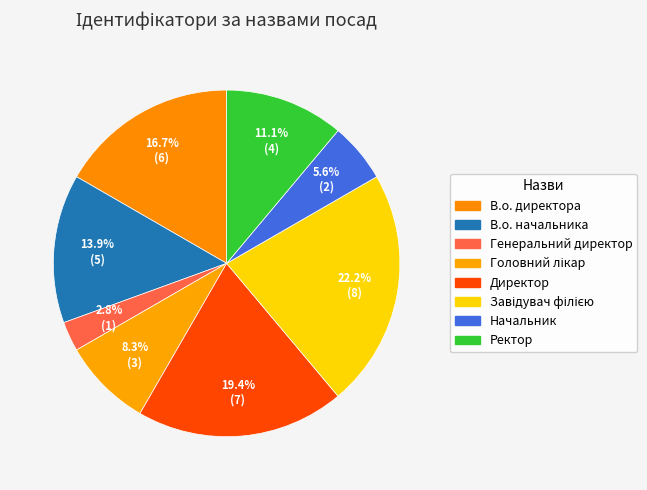

To the nearest percent, what portion does Генеральний директор represent?

3%